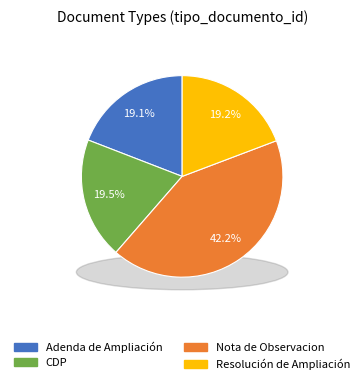

Approximately how many times larger is the value at Nota de Observacion compared to CDP?

2.2